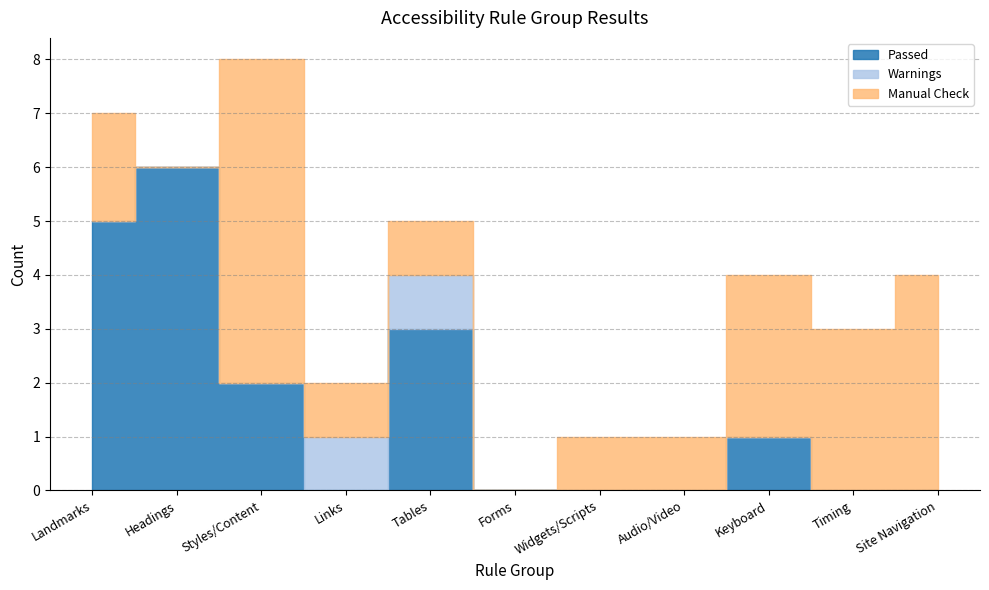

What is the average value of the Manual Check series?

2